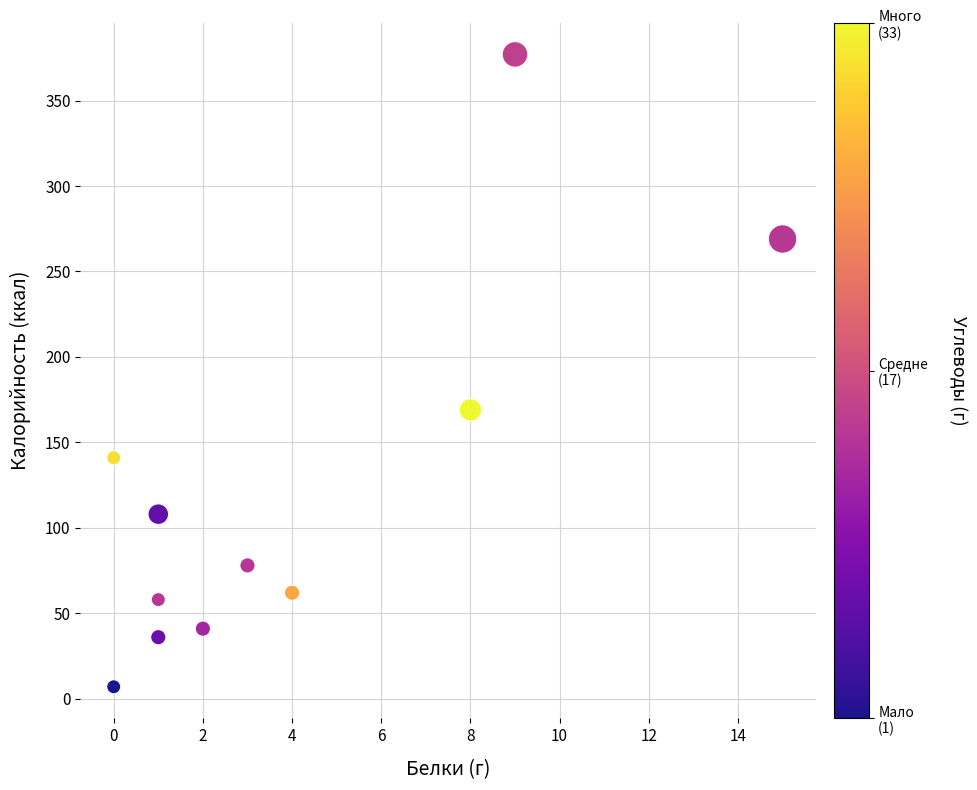

What Y value in the scatter plot is closest to 192?

169